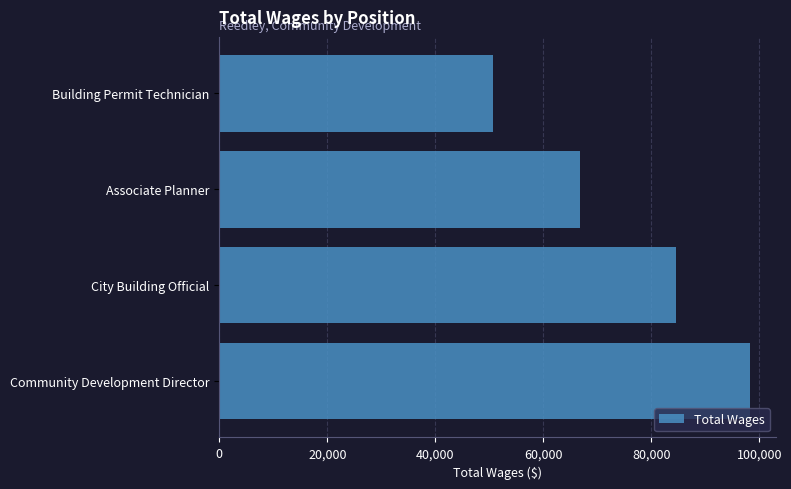

Reading bottom to top, list all the values displayed in this chart.

Community Development Director=98241	City Building Official=84558	Associate Planner=66790	Building Permit Technician=50603